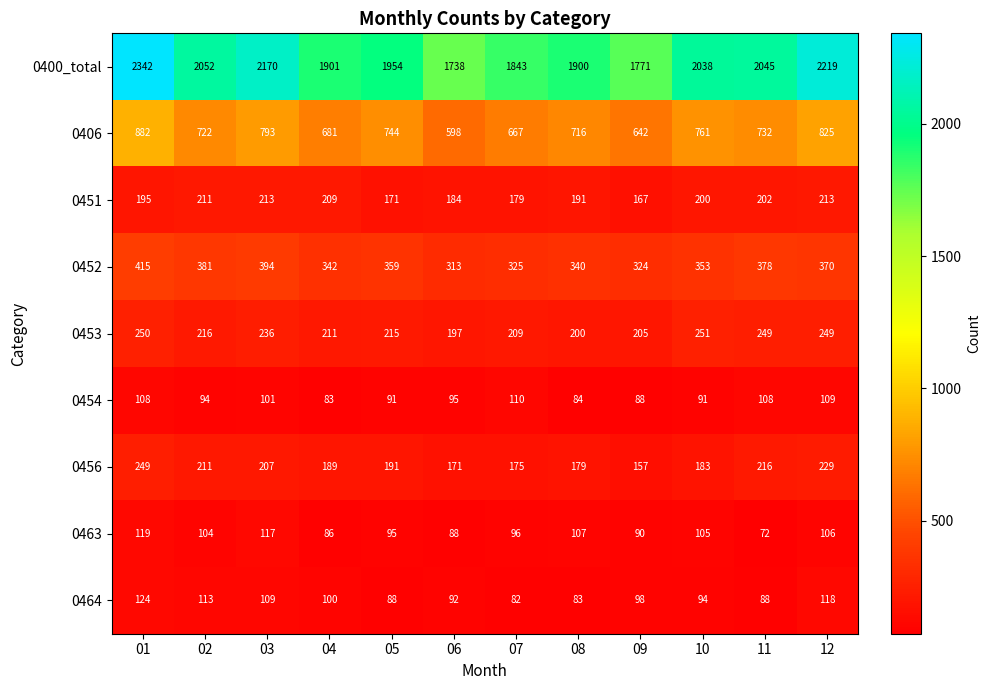

What is the sum of all 0406 values?

8763